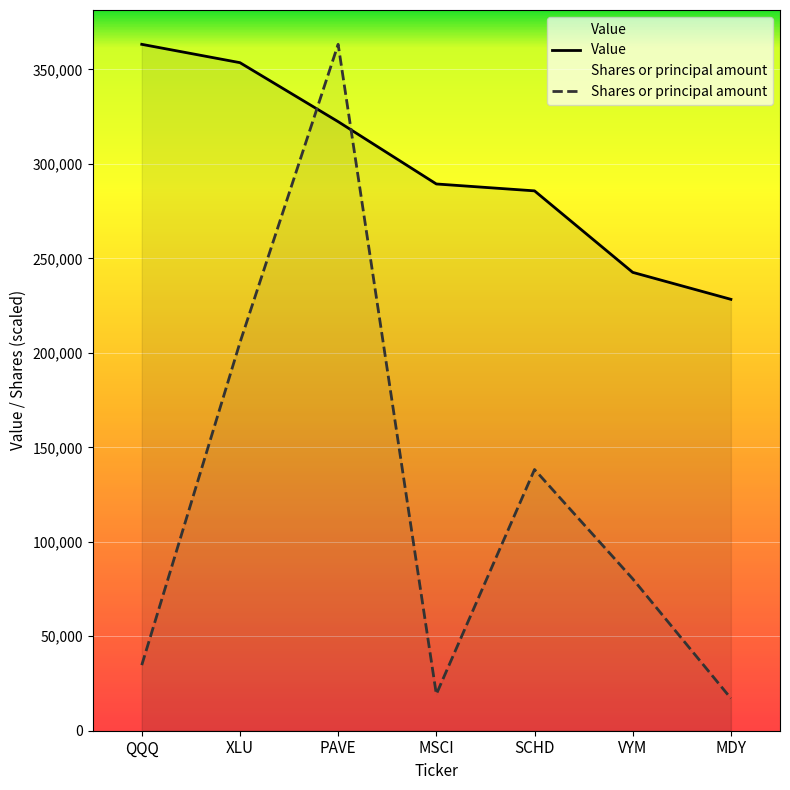

List the series in order of their overall mean, lowest first.

Shares or principal amount, Value